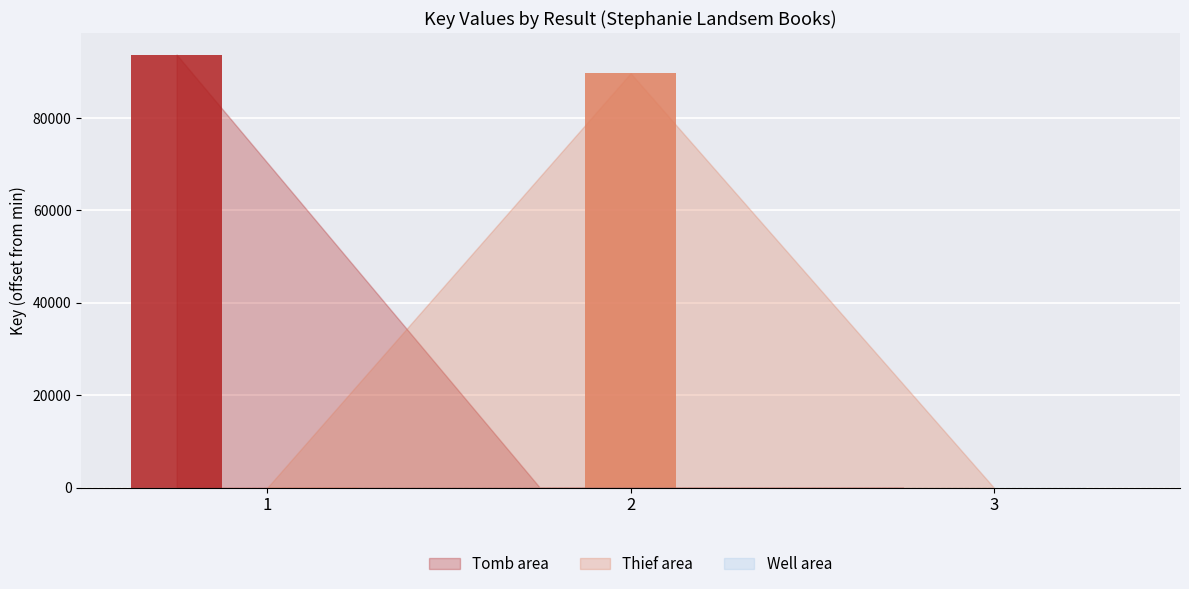

What is the maximum value shown in the chart?

93717